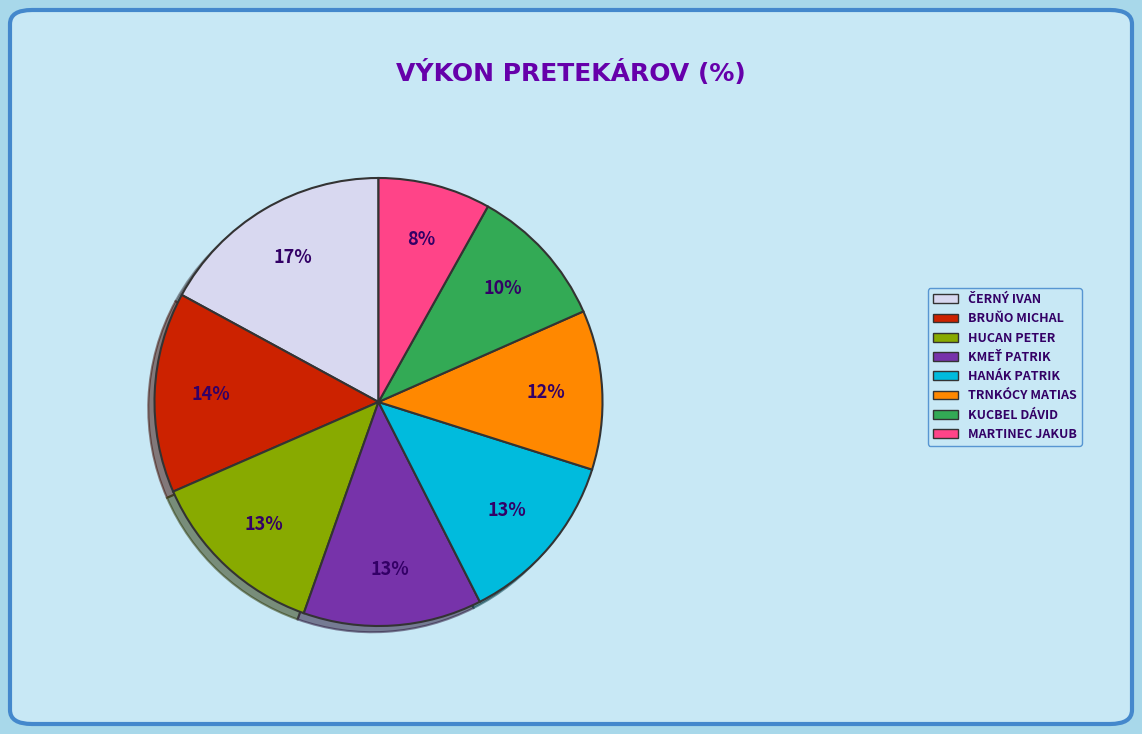

Does any single category account for the majority?

No